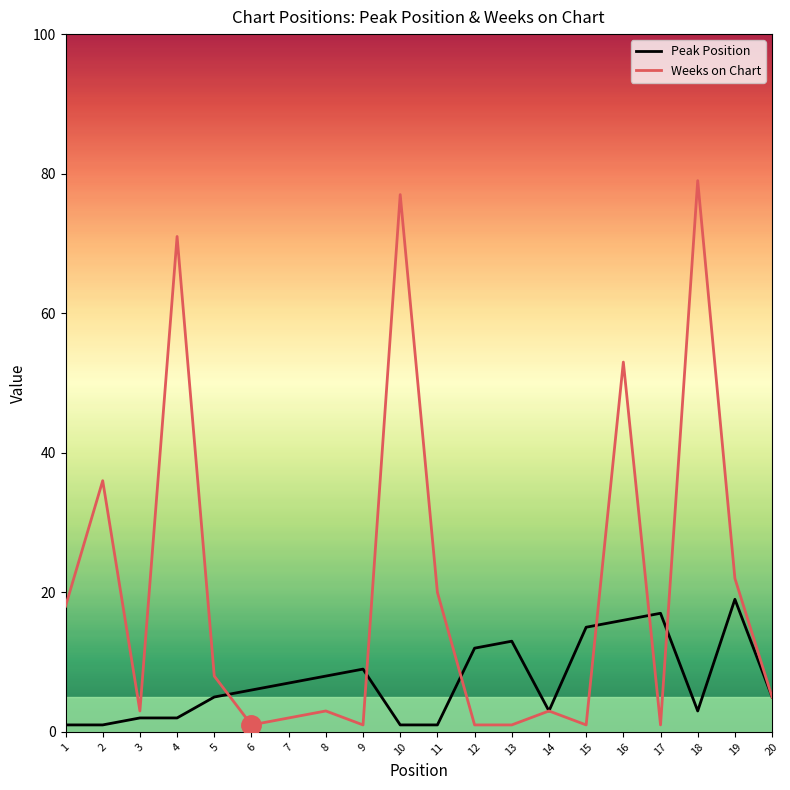

At which label does Weeks on Chart first exceed 5?

1